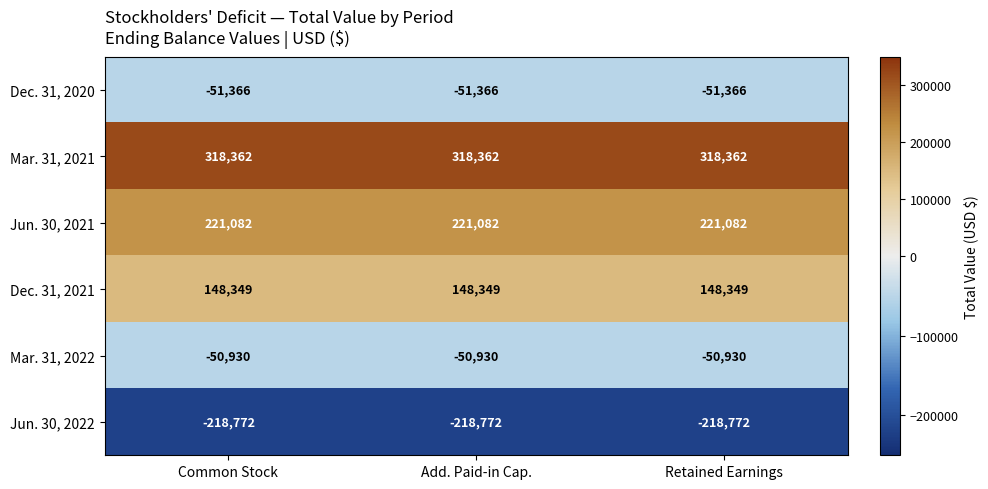

What is the average value of the Mar. 31, 2022 series?

-50930